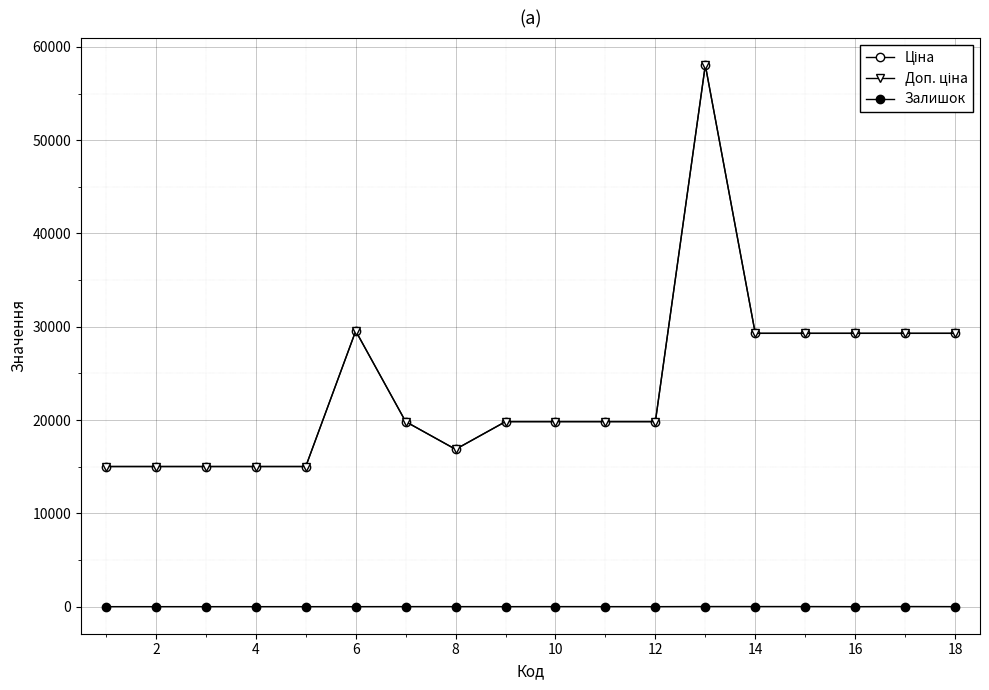

In Залишок, how many points are lower than both neighbors (excluding endpoints)?

3